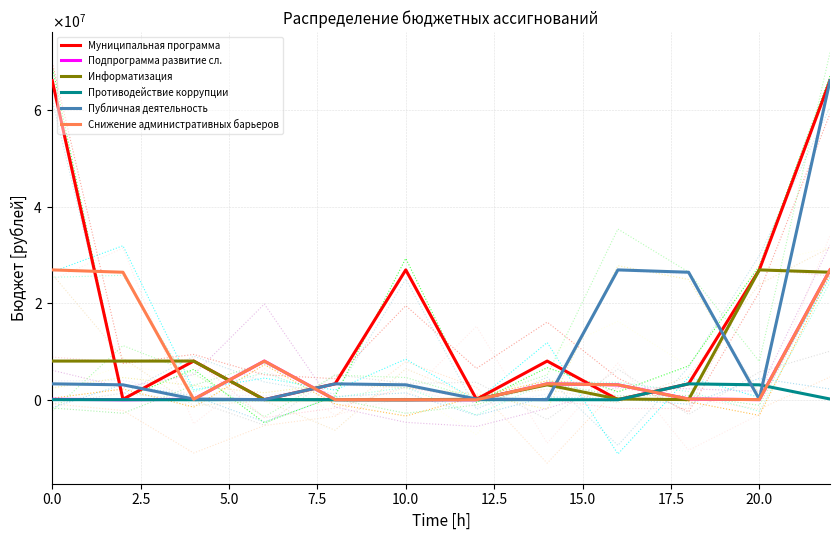

What is the value of the Снижение административных барьеров point at the 4th from the left?

8015956.3